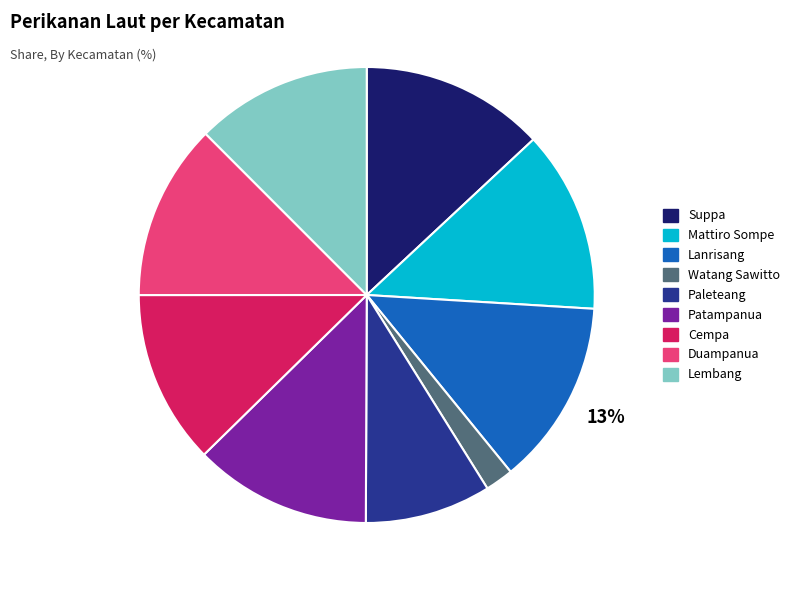

Between Suppa and Lembang, which is larger?

Suppa